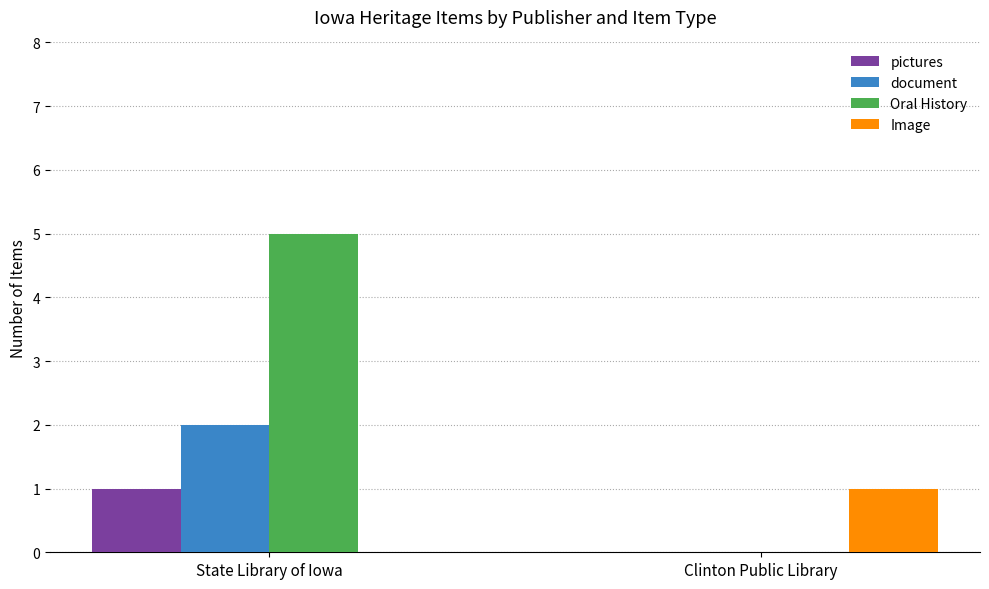

Which series has the largest range (max minus min)?

Oral History